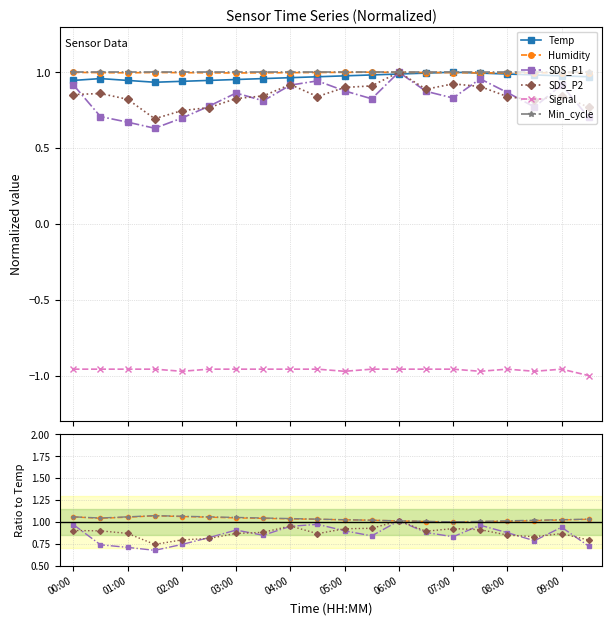

Which series changed the most between 11 and 13?

SDS_P1